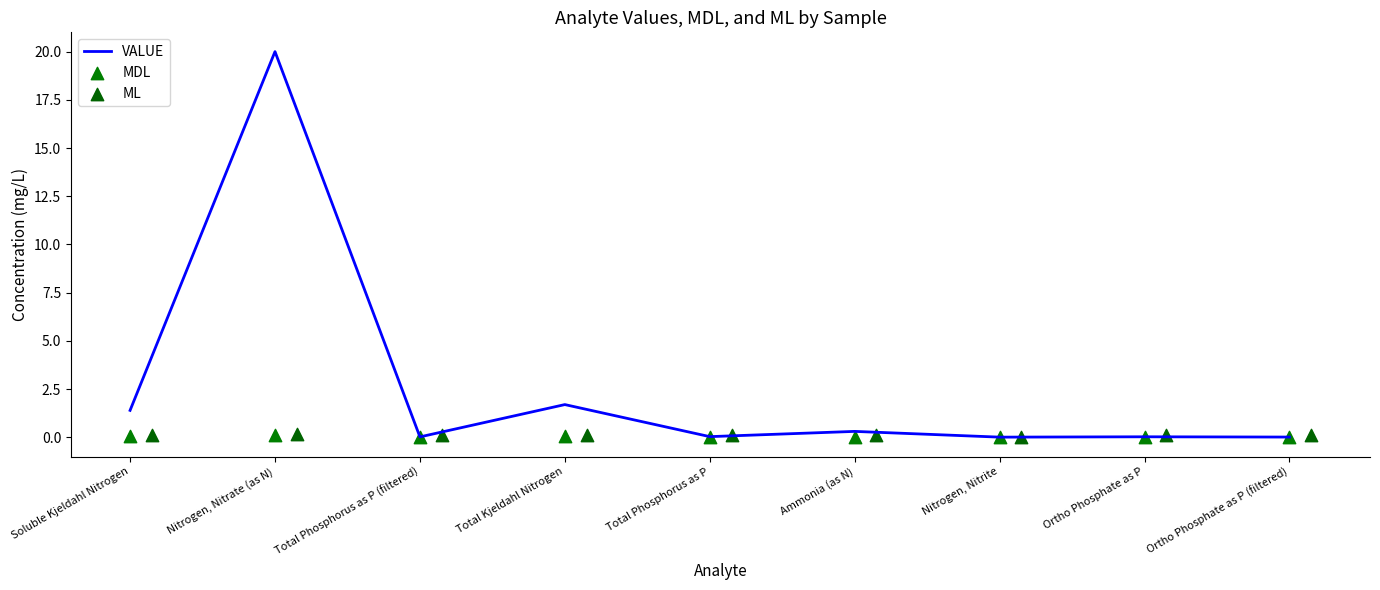

What are all the series names shown in the legend?

VALUE, MDL, ML